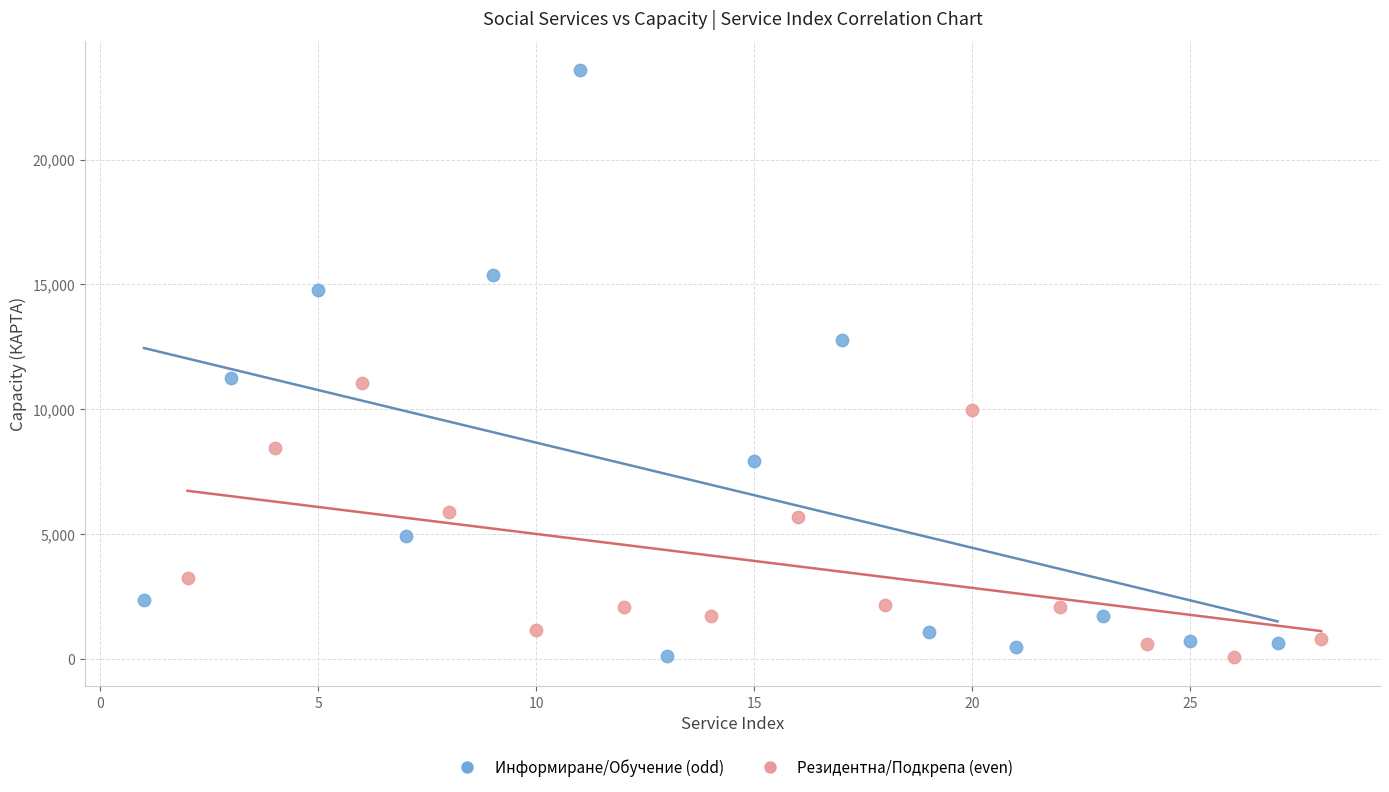

Which series contains the highest Y value?

Информиране/Обучение (odd)